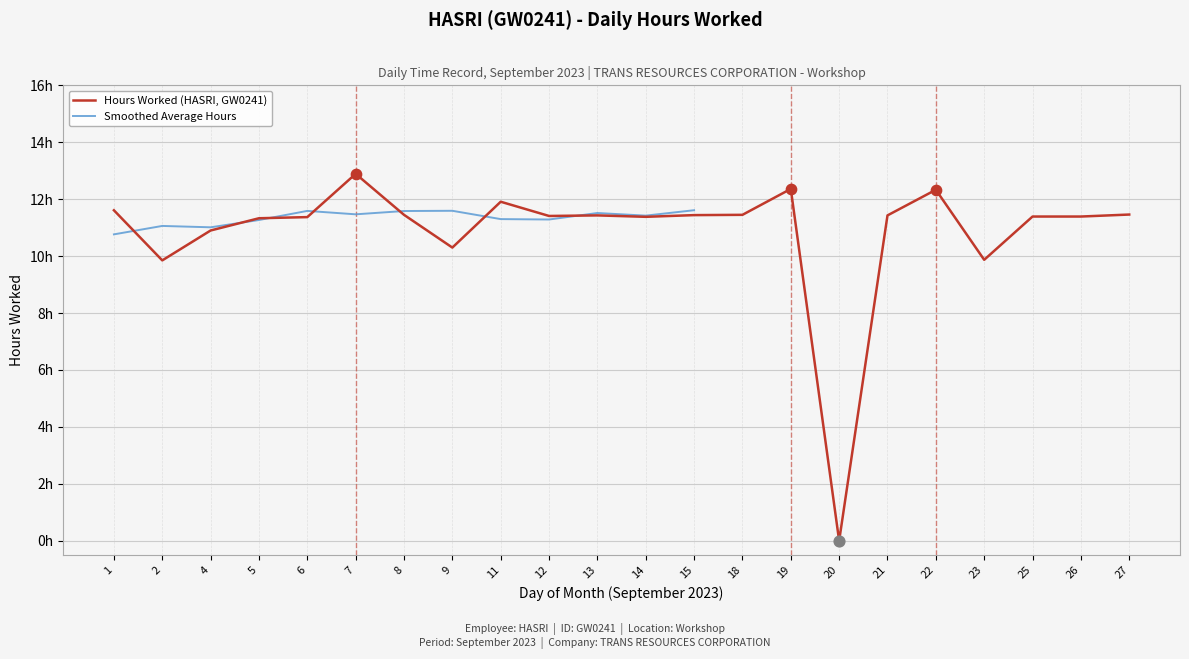

What are all the series names shown in the legend?

Hours Worked (HASRI, GW0241), Smoothed Average Hours